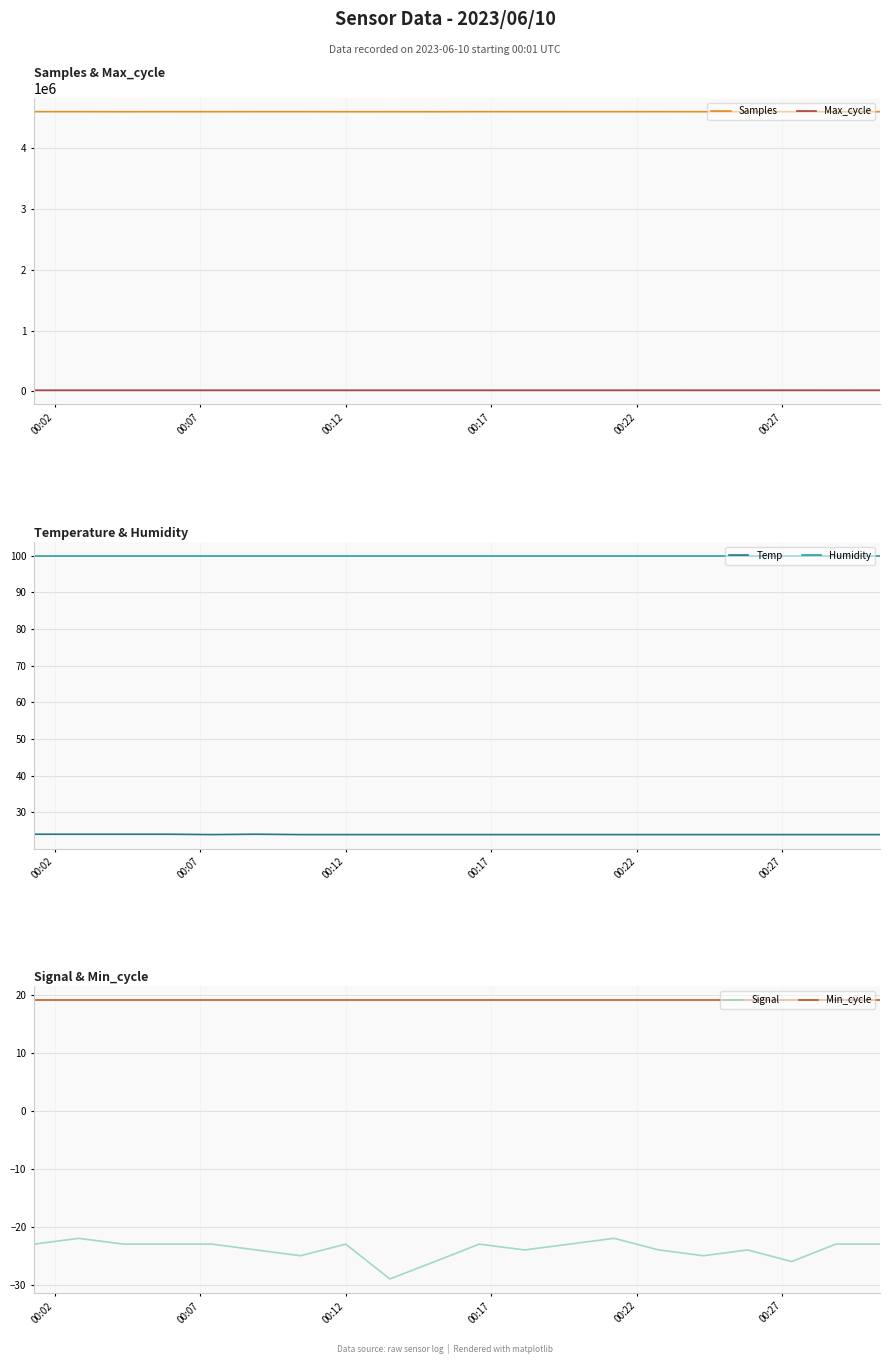

True or false: Max_cycle and Samples intersect in this chart.

False